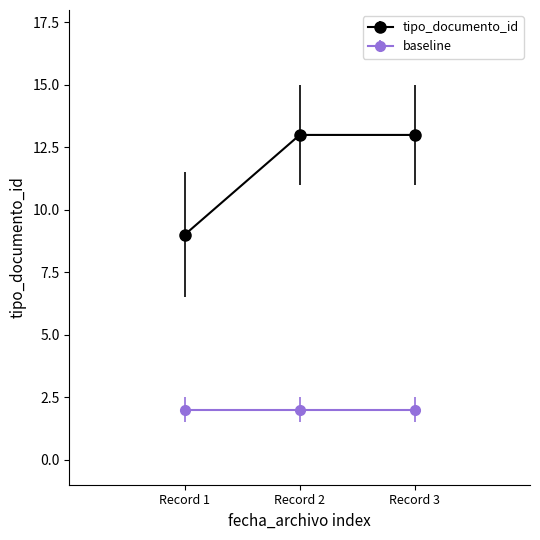

Which series has the largest total across all categories?

tipo_documento_id